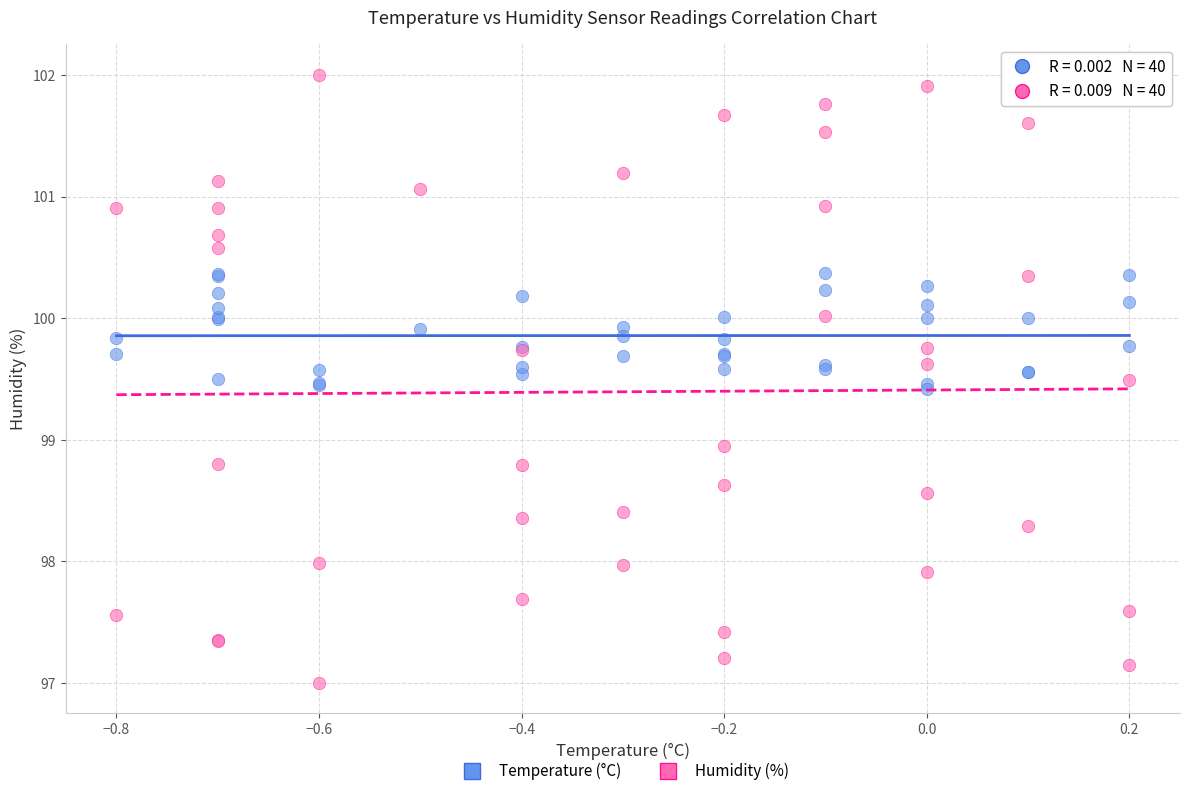

Which series has the widest spread of Y values?

Humidity (%)